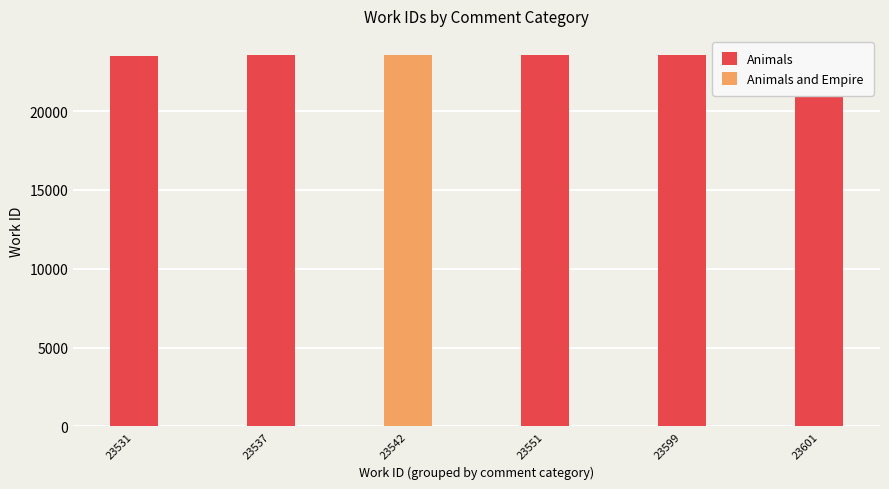

What is the sum of the values at 23551 and 23542?

47150